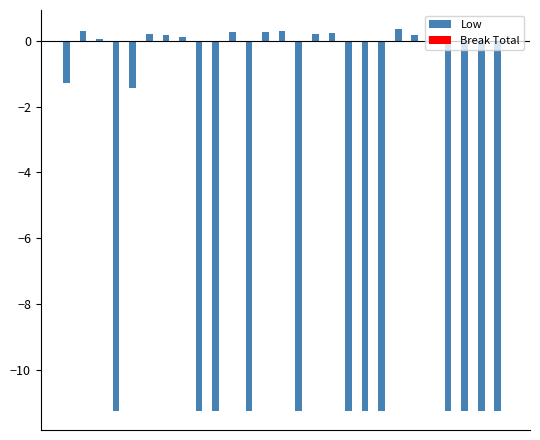

What is the greatest value displayed?

0.3